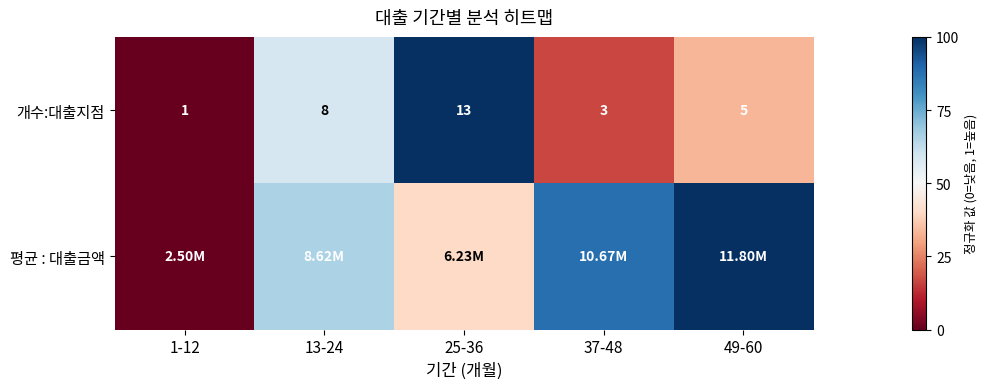

Count the number of data series in this chart.

2